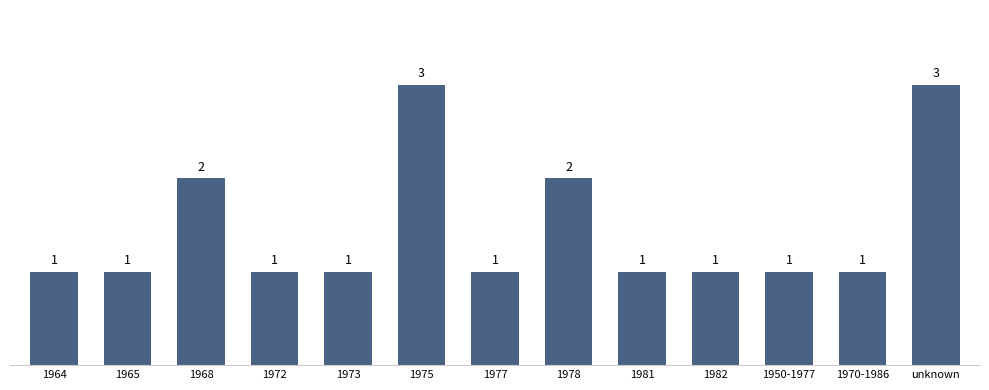

What is the ratio of the value at 1978 to the value at 1950-1977?

2.0